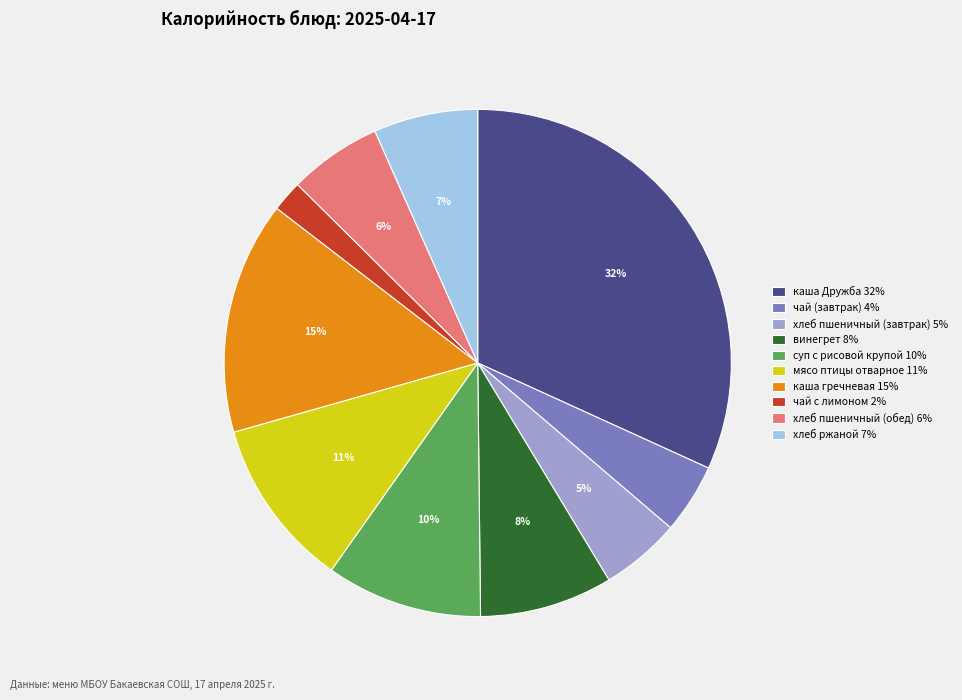

What is the largest slice in the pie chart?

каша Дружба